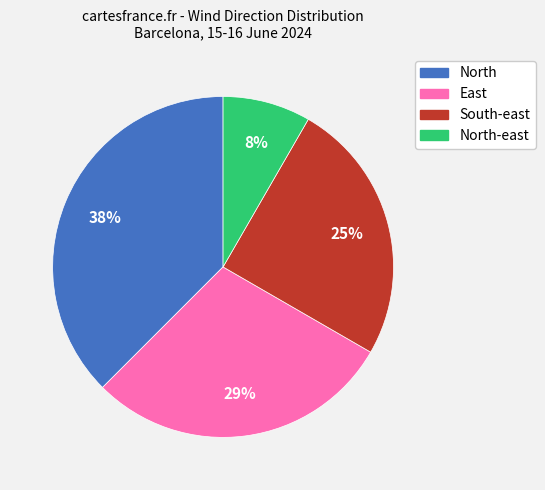

To the nearest percent, what is the average slice percentage?

25%